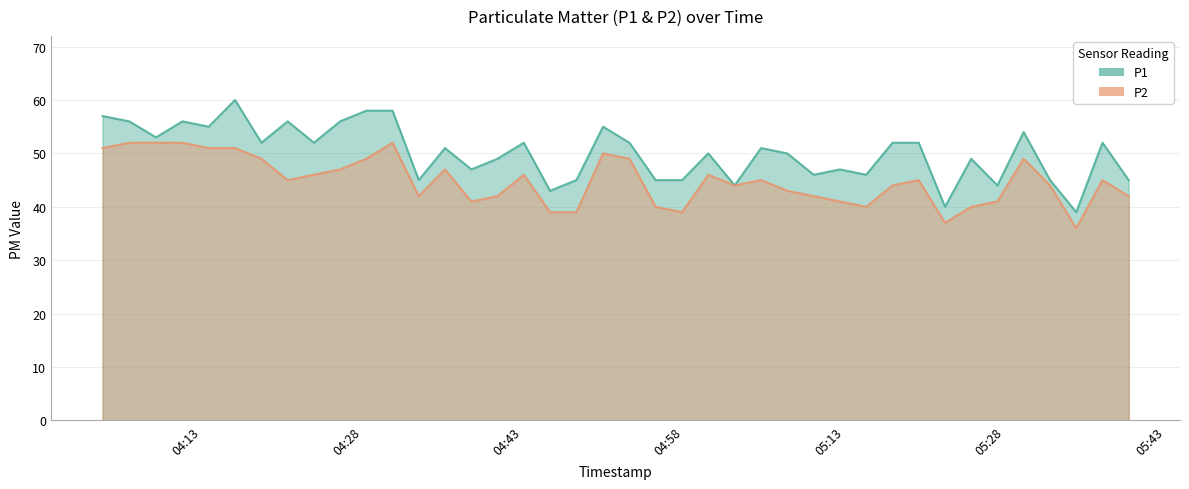

True or false: P1 and P2 cross at least once.

False